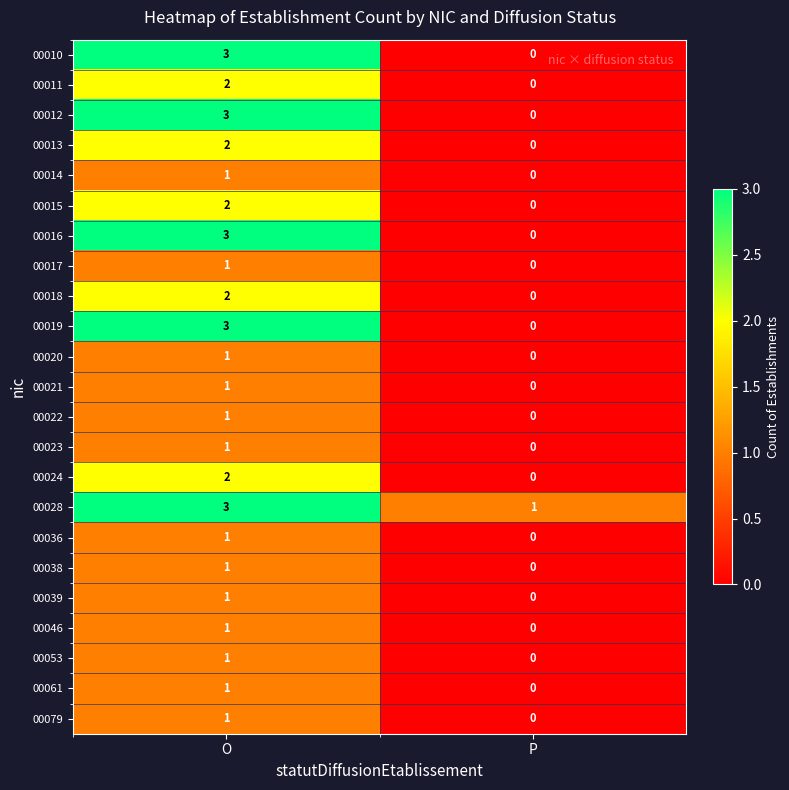

At how many categories does at least one series exceed 2?

1